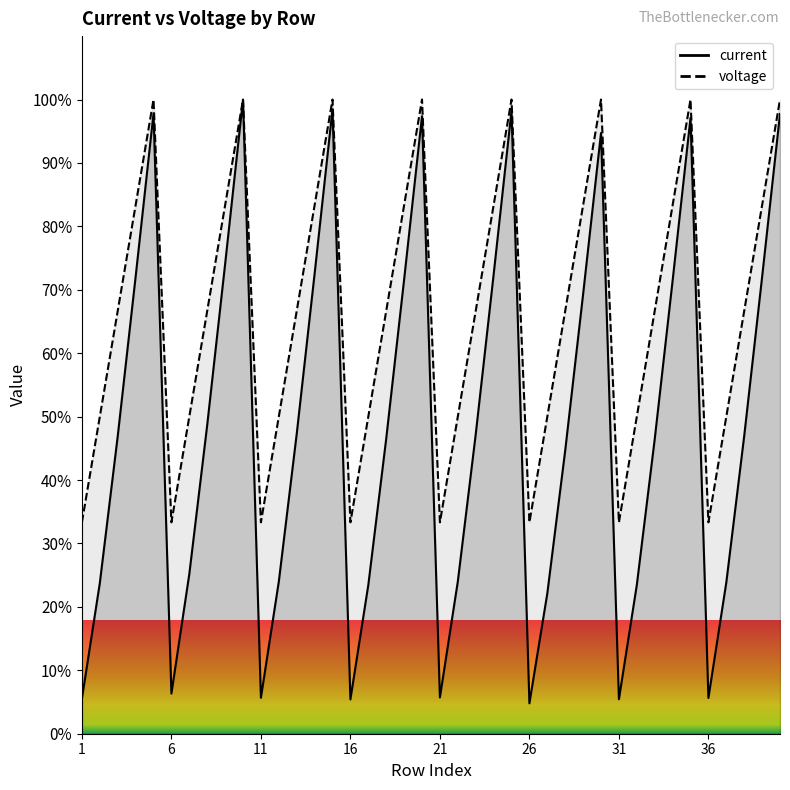

What is the sum of all current values?

1965.6